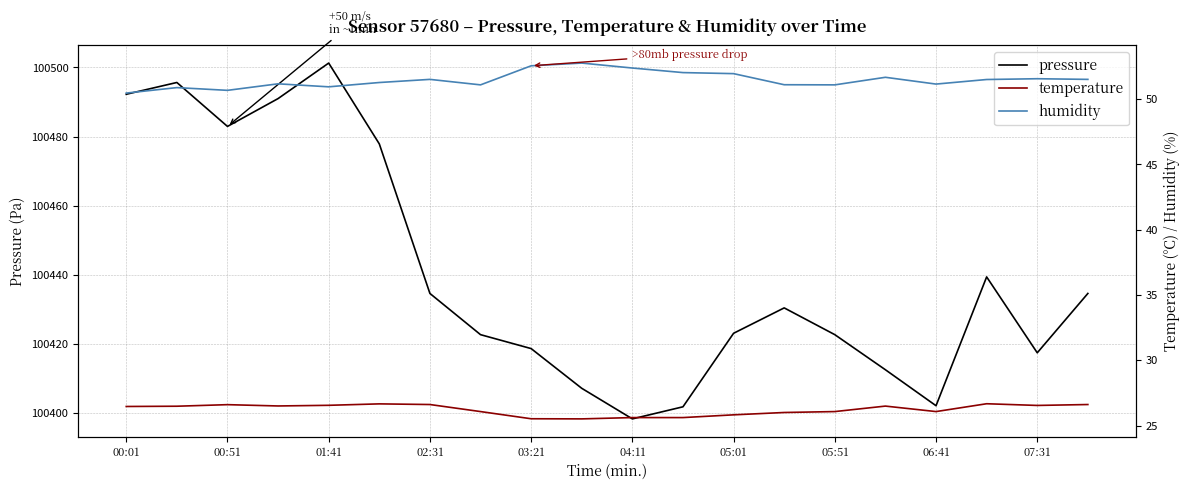

The value of pressure at 01:41 is 63425.1. True or false?

False